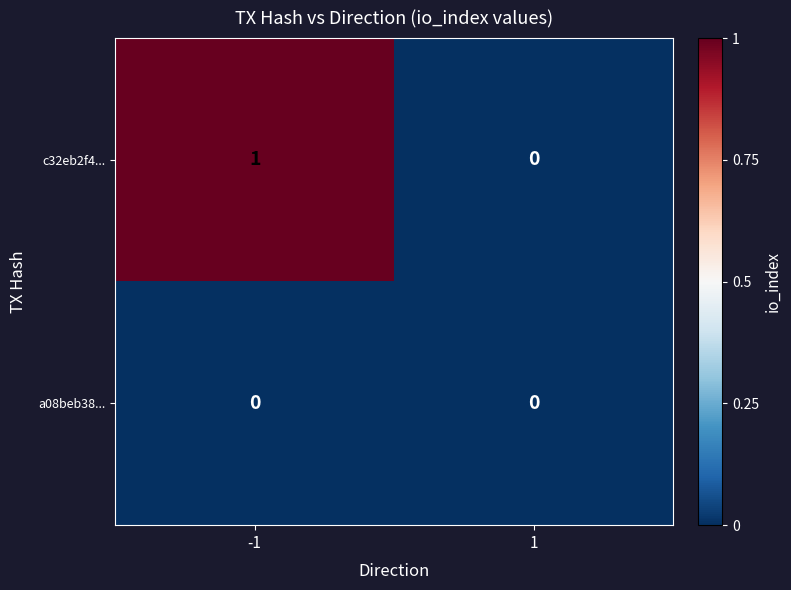

Which series has the largest total across all categories?

c32eb2f4...